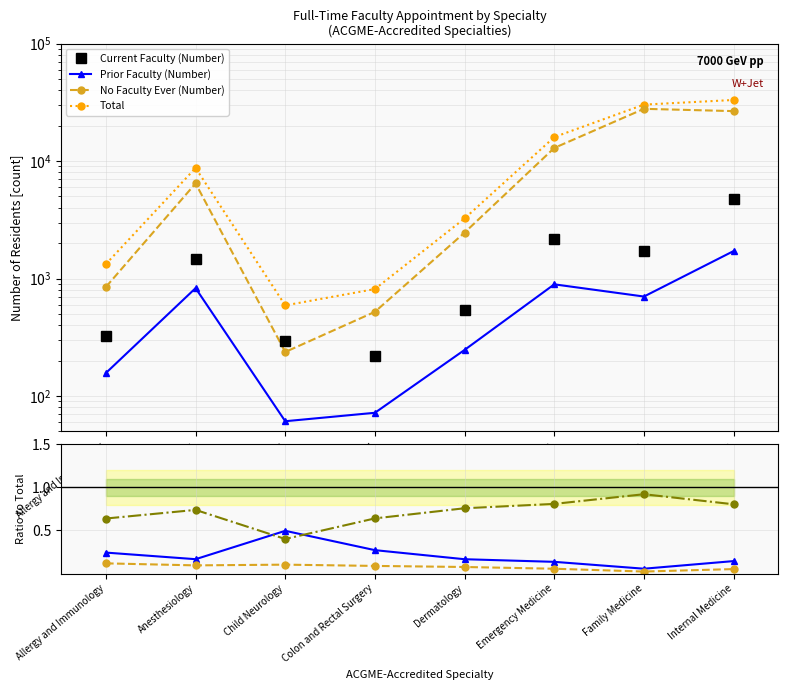

What is the greatest value displayed?

33150.0